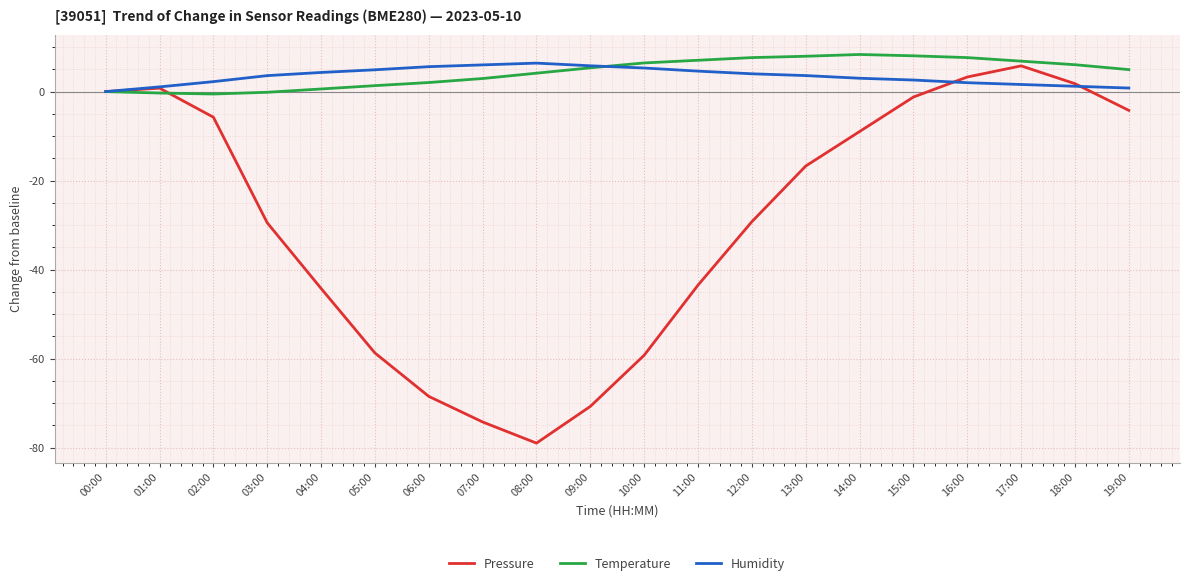

Does the chart have visible grid lines?

Yes